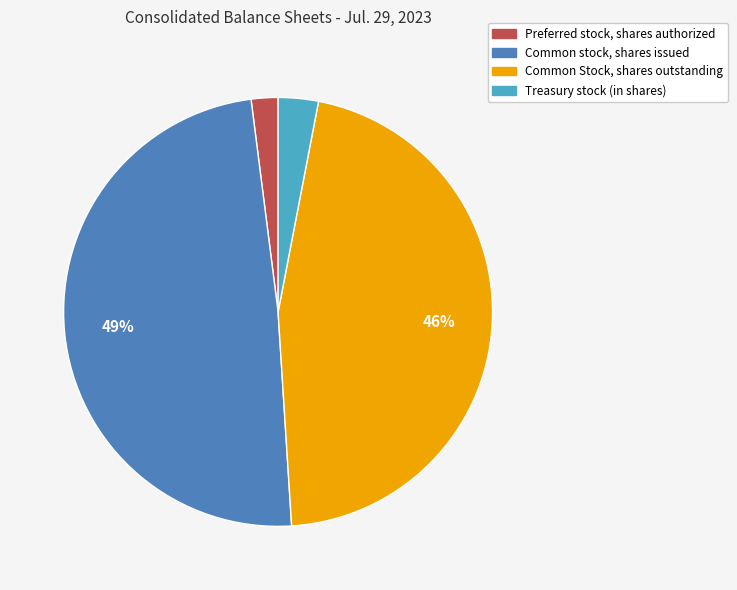

Do Common Stock, shares outstanding and Common stock, shares issued together represent more than half of the pie?

Yes